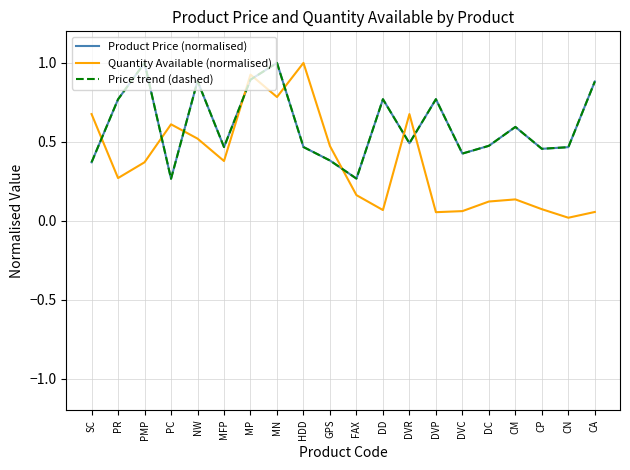

At which label is Quantity Available (normalised) closest to 0?

CN